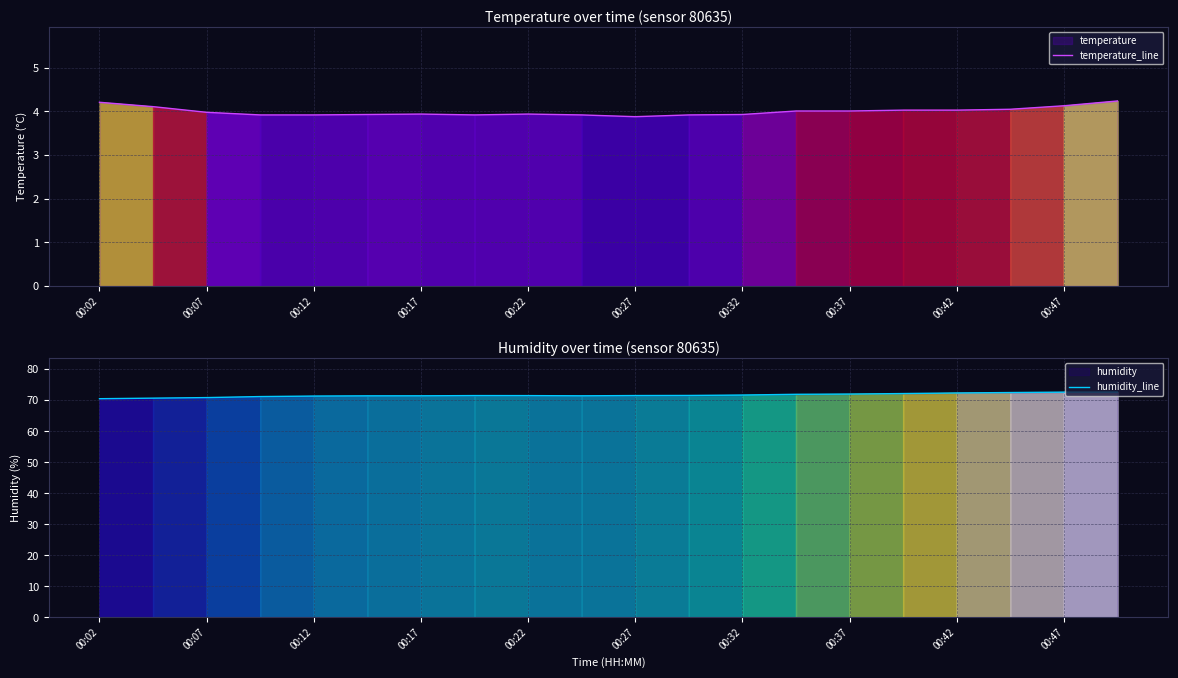

What is the total value across all series at 00:42?

76.3